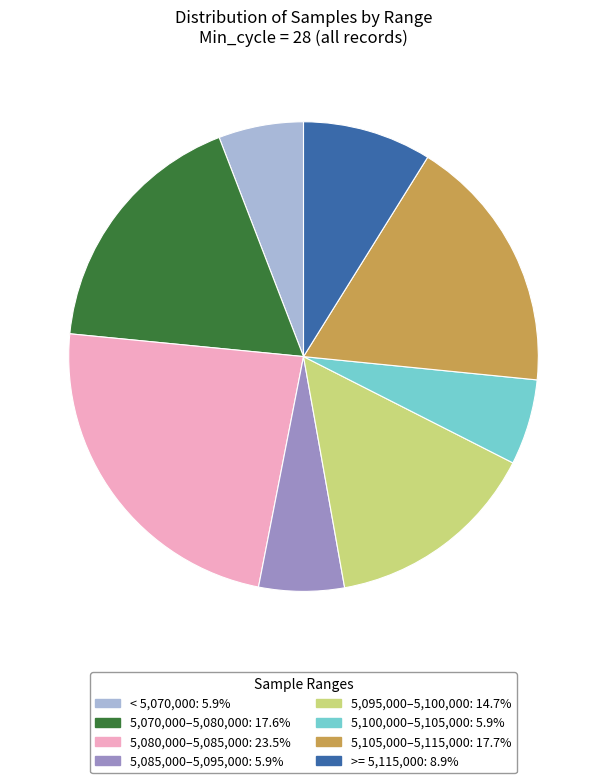

Is there any slice that represents more than half of the pie?

No